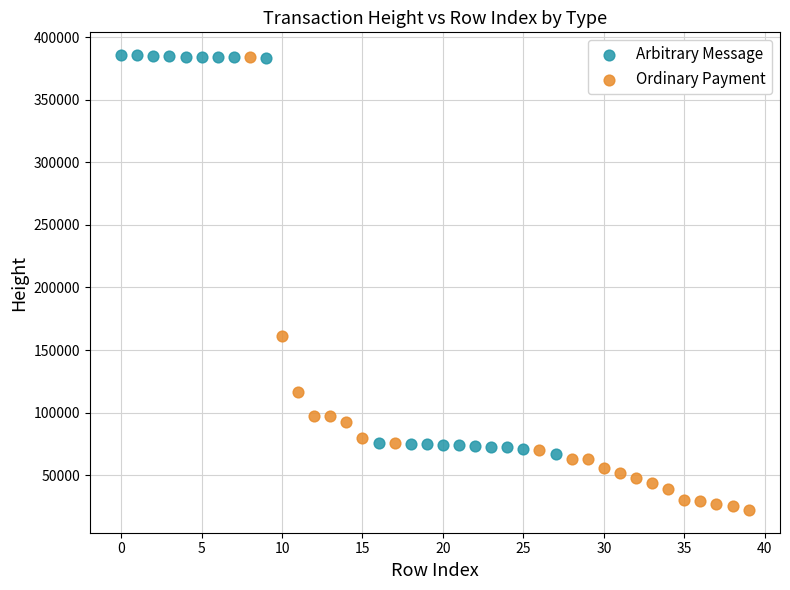

Which series has the widest spread of Y values?

Ordinary Payment